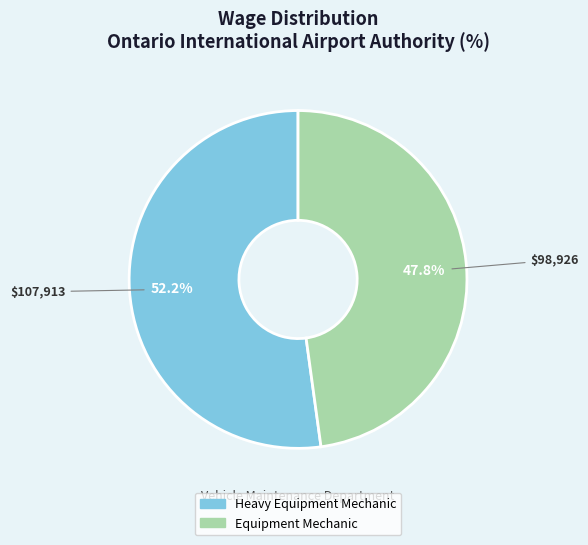

To the nearest percent, what is the difference between the largest and smallest slice percentages?

4%